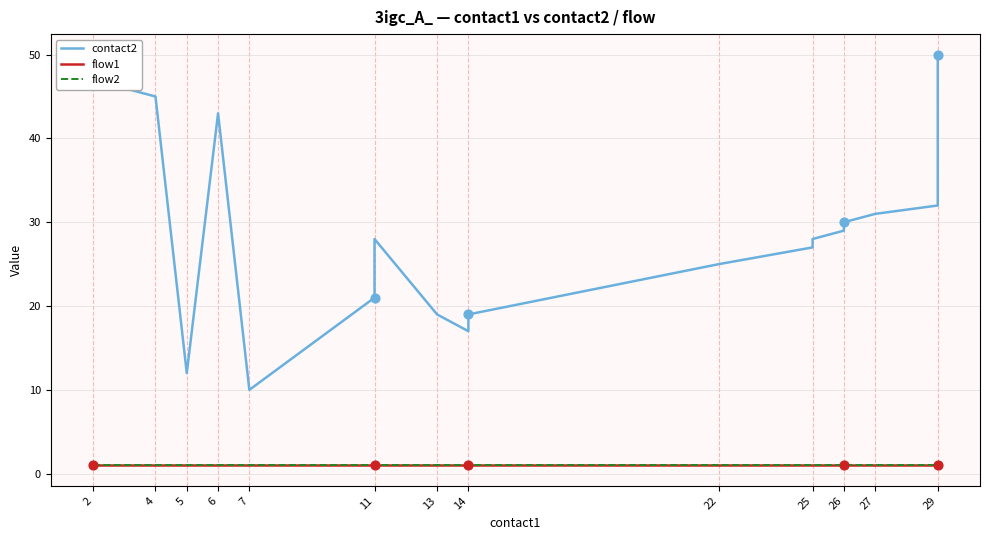

At how many categories does at least one series exceed 46?

2